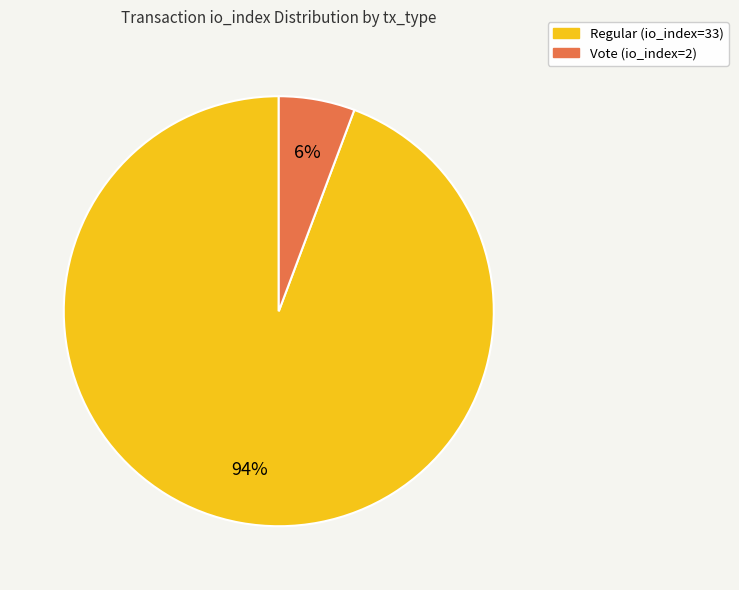

True or false: Regular (io_index=33) accounts for 94% of the total.

True